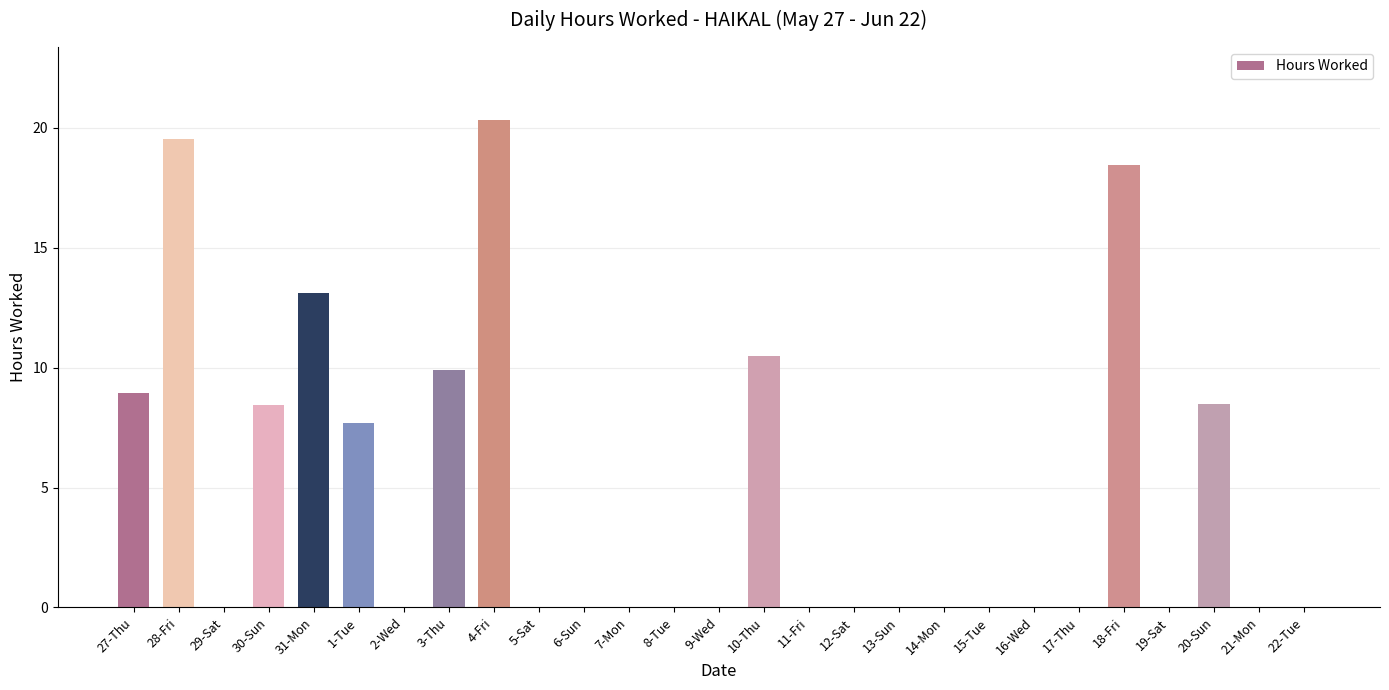

What is the greatest value displayed?

20.3